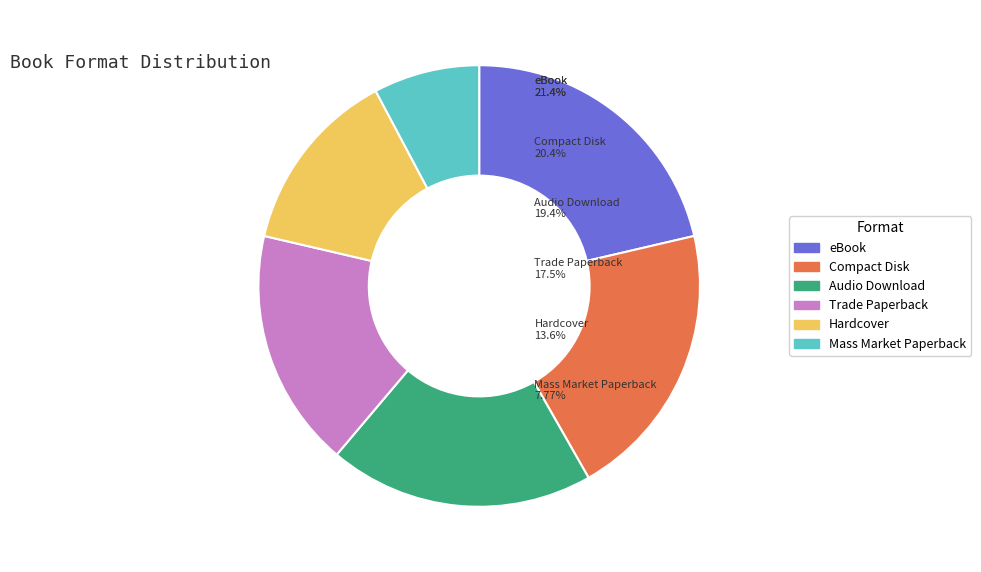

Combined, do Compact Disk and Mass Market Paperback account for over 50%?

No